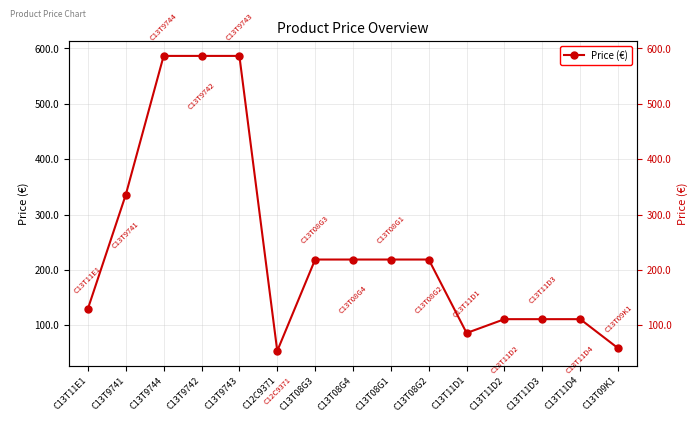

What is the sum of the values at C12C9371 and C13T11D4?

165.2